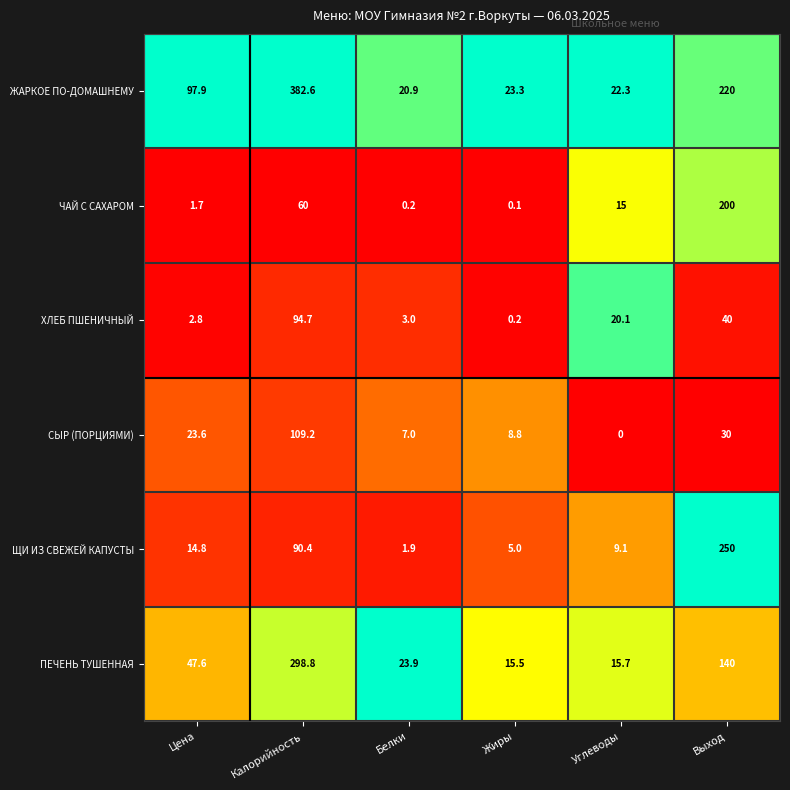

Is it true that ПЕЧЕНЬ ТУШЕННАЯ equals 41.9 at Белки?

False